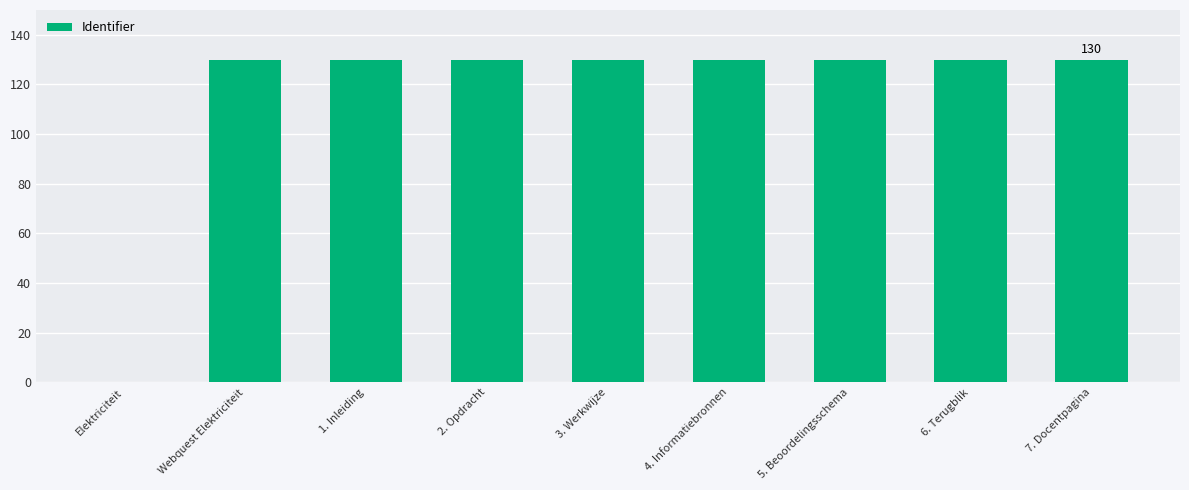

What is the greatest value displayed?

130.0